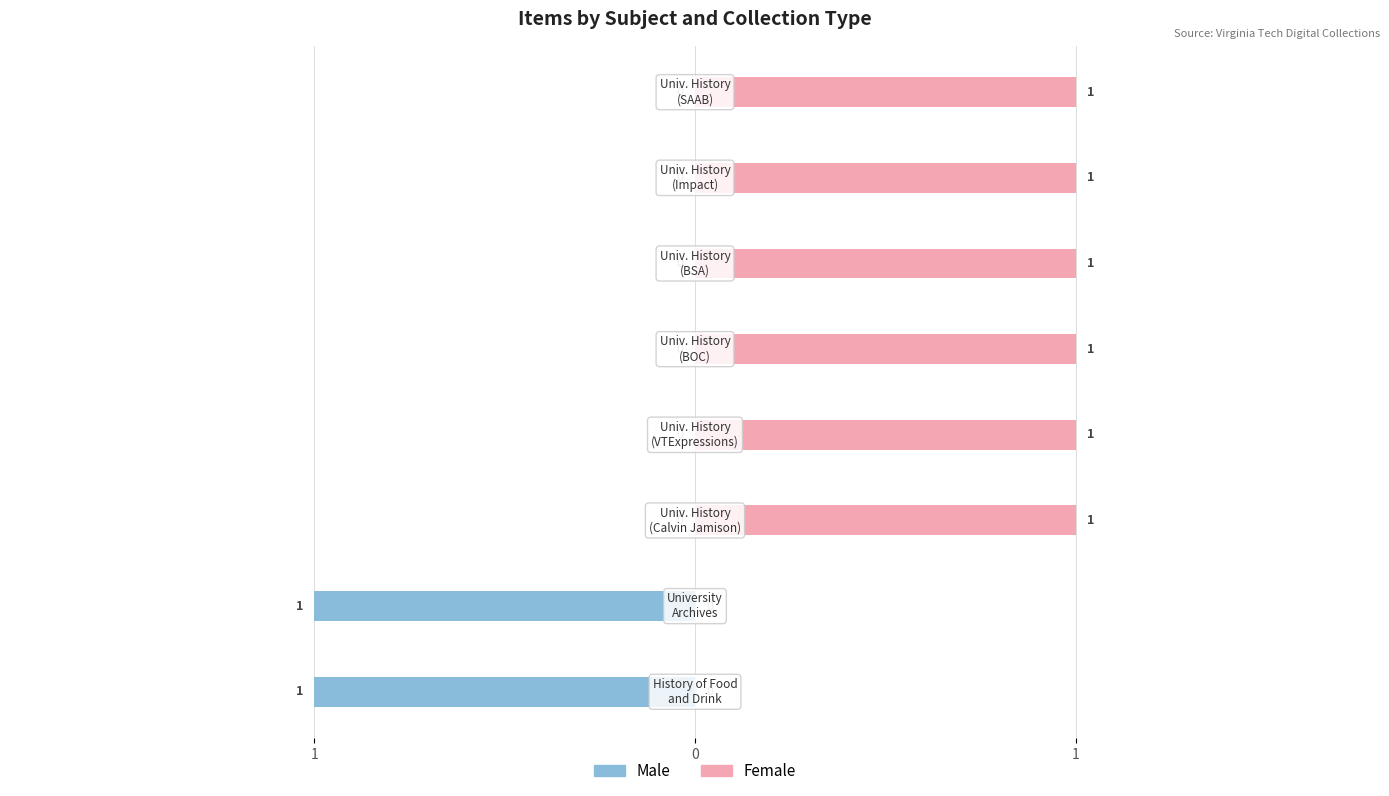

Is it true that Female equals 2 at 5?

False